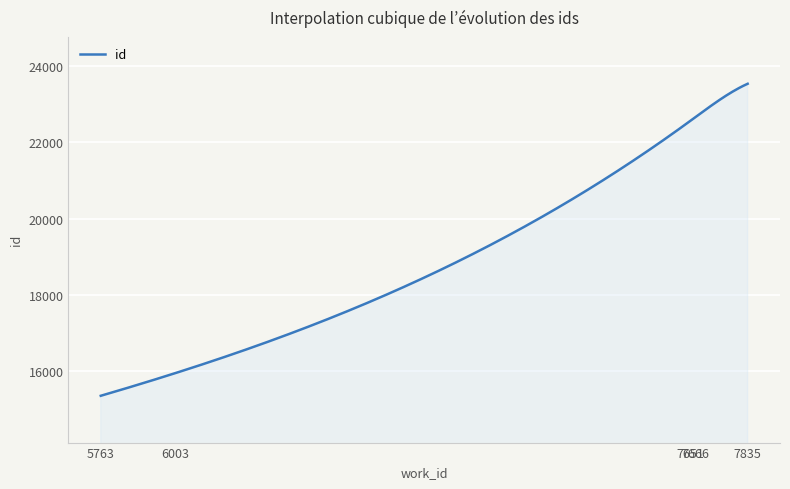

What is the greatest value displayed?

23539.0